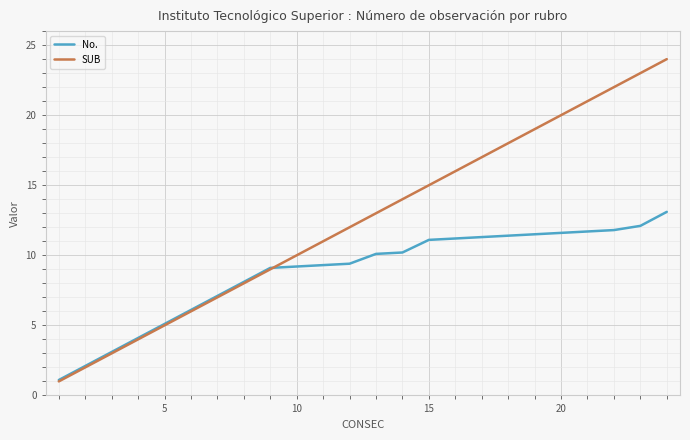

What is the difference between the second highest and minimum values in the No. series?

11.0